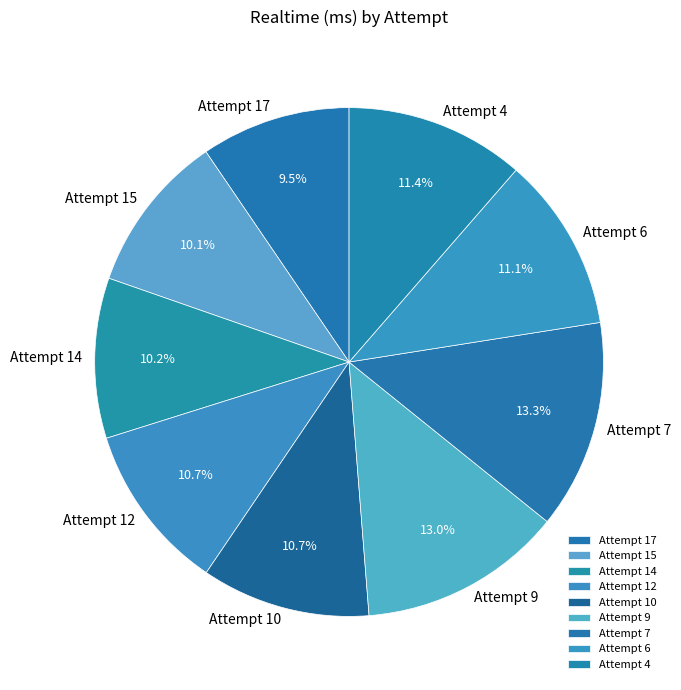

The Attempt 7 slice represents 22% of the pie. True or false?

False